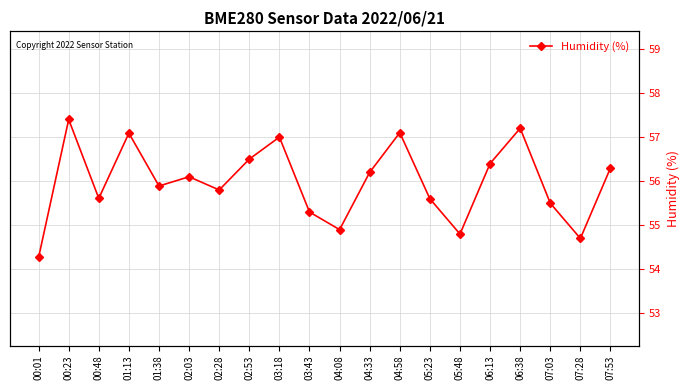

What is the label of the 1st point from the left?

00:01